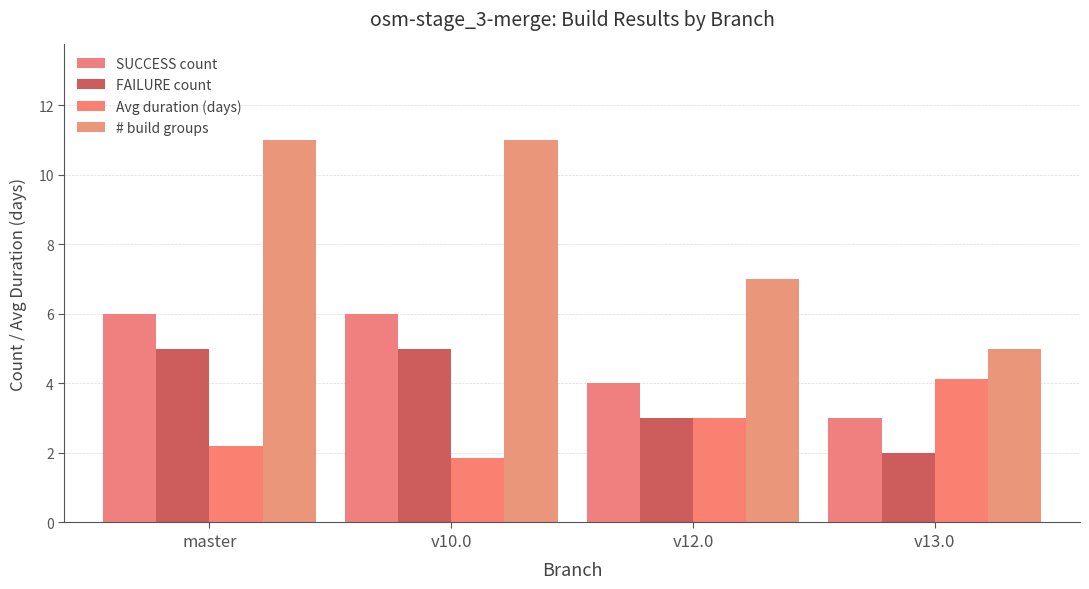

What is the smallest value displayed?

1.9